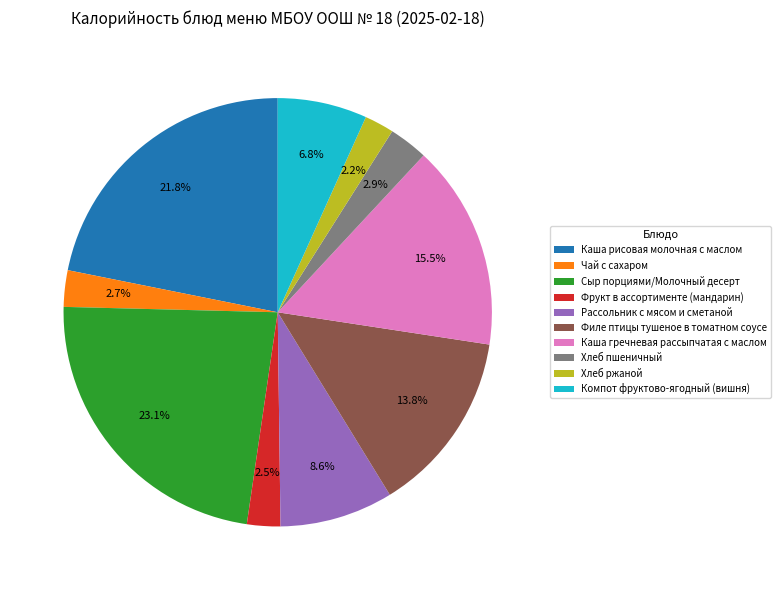

The Компот фруктово-ягодный (вишня) slice represents 1% of the pie. True or false?

False